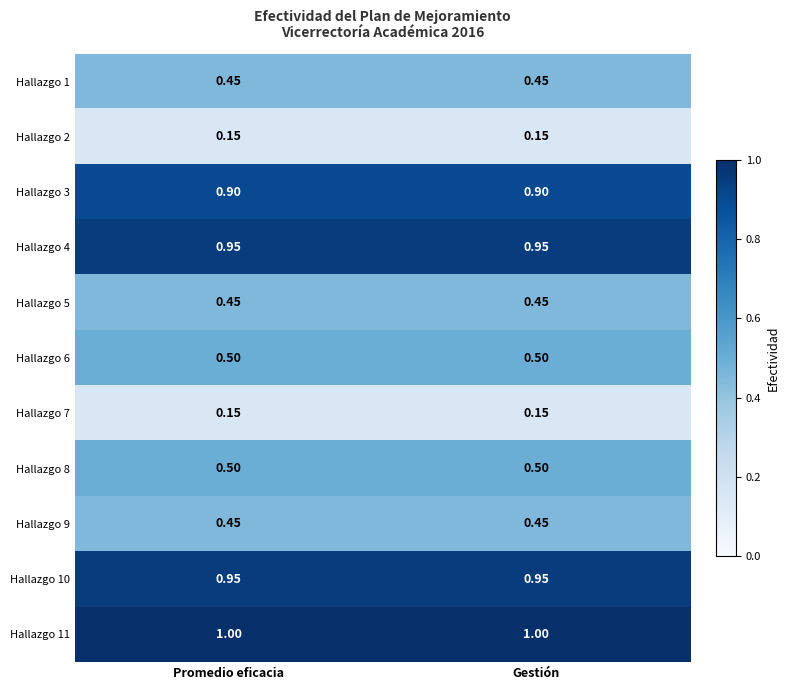

How many distinct data groups are displayed?

11